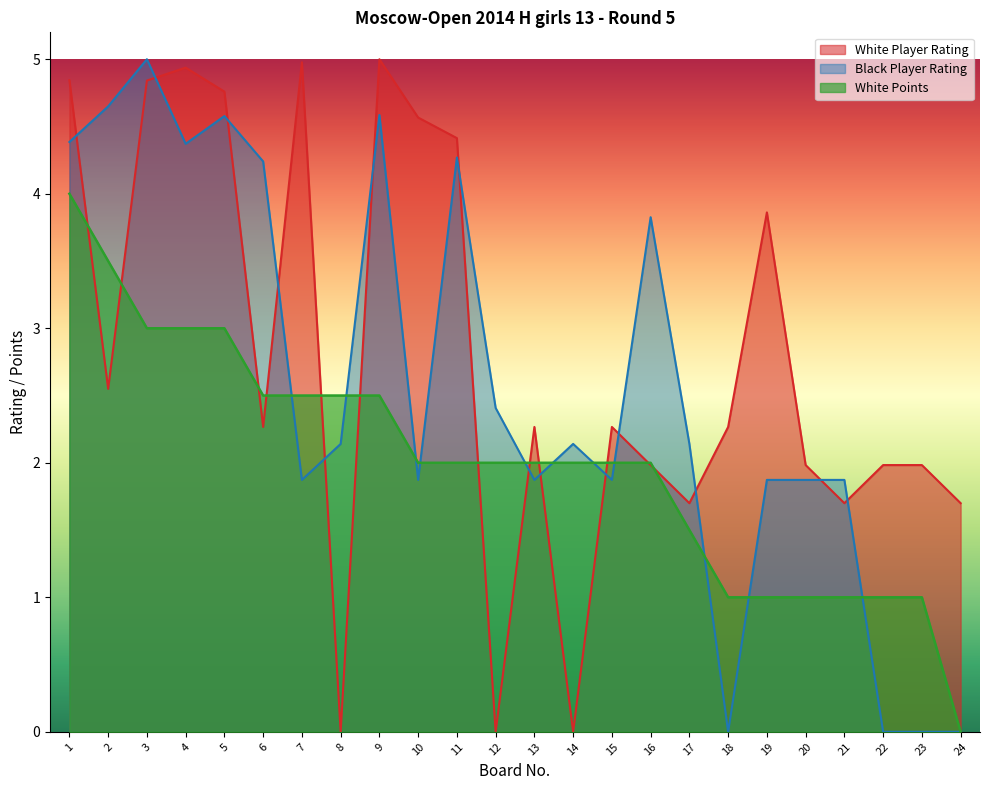

What is the total value across all series at 4?

12.3